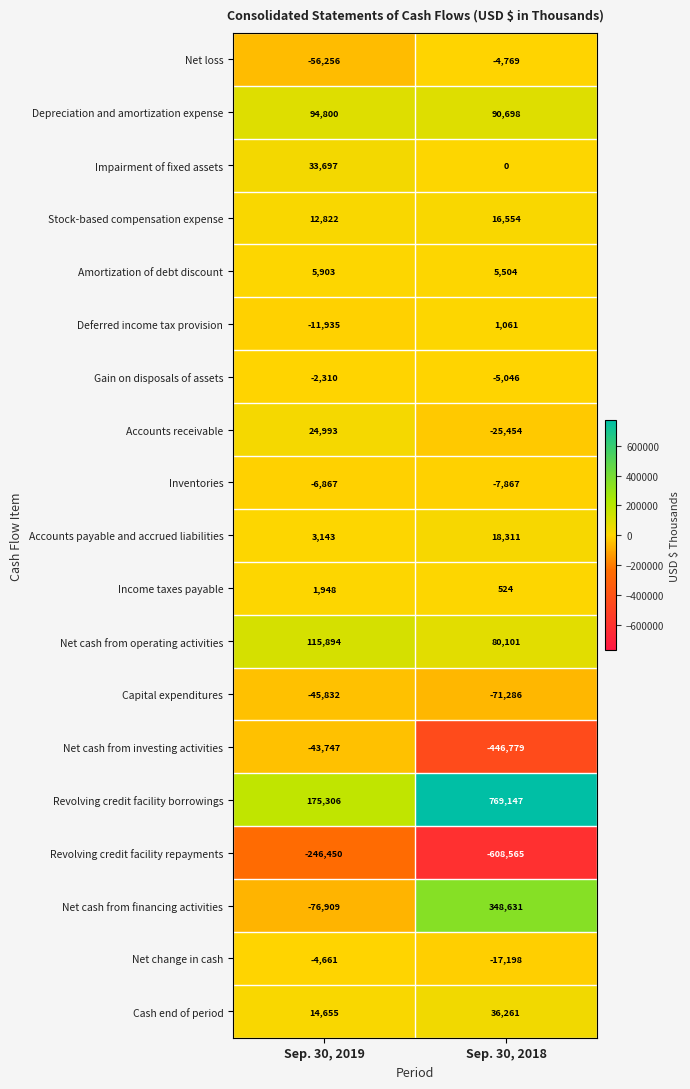

Which series has the largest range (max minus min)?

Revolving credit facility borrowings